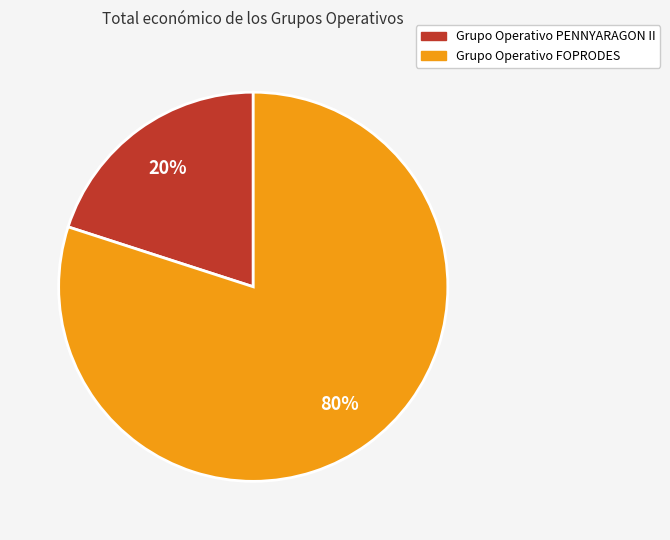

Do Grupo Operativo FOPRODES and Grupo Operativo PENNYARAGON II together represent more than half of the pie?

Yes